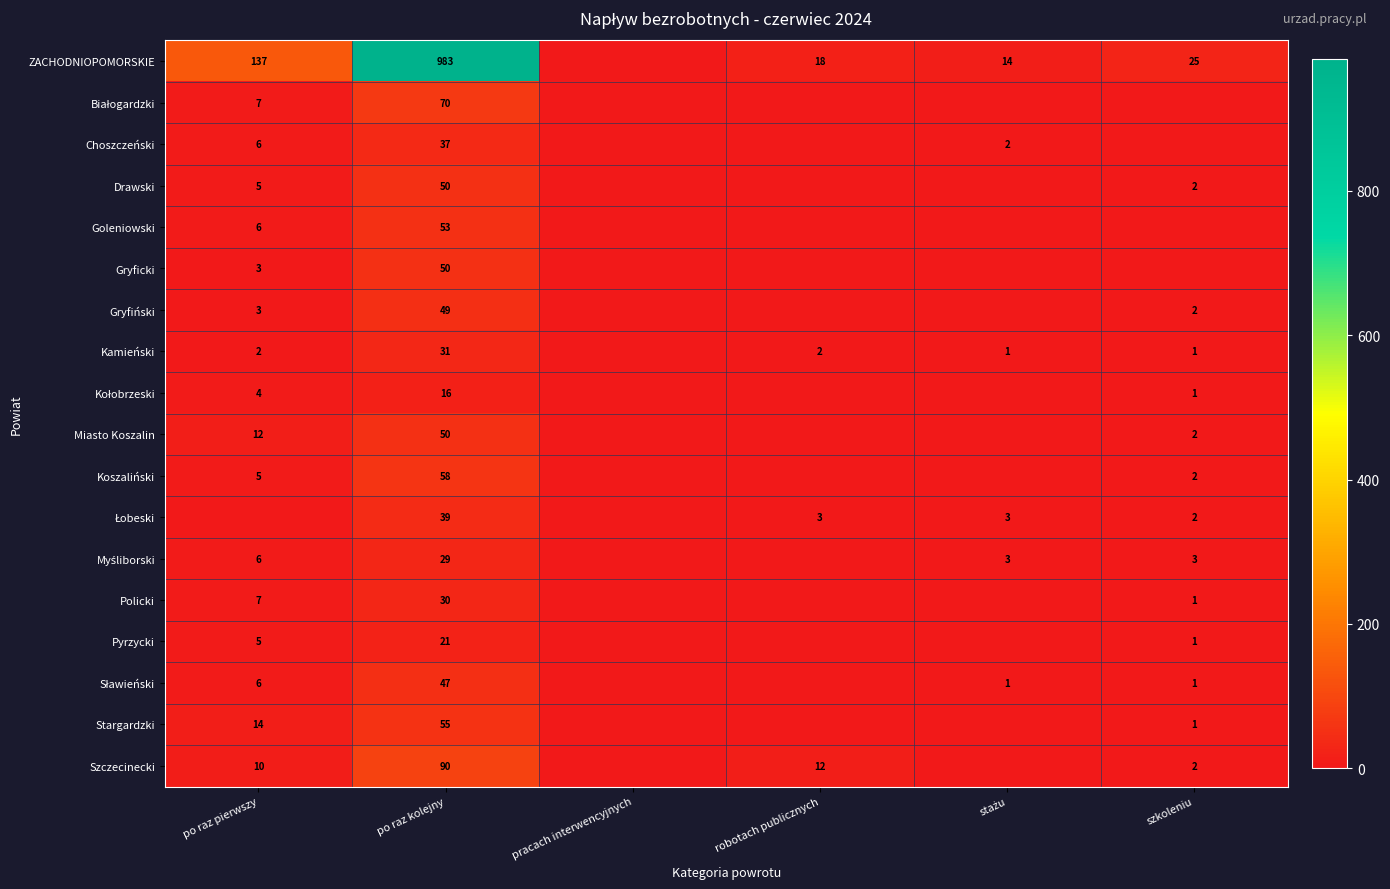

What is the difference between the Pyrzycki values at po raz pierwszy and szkoleniu?

4